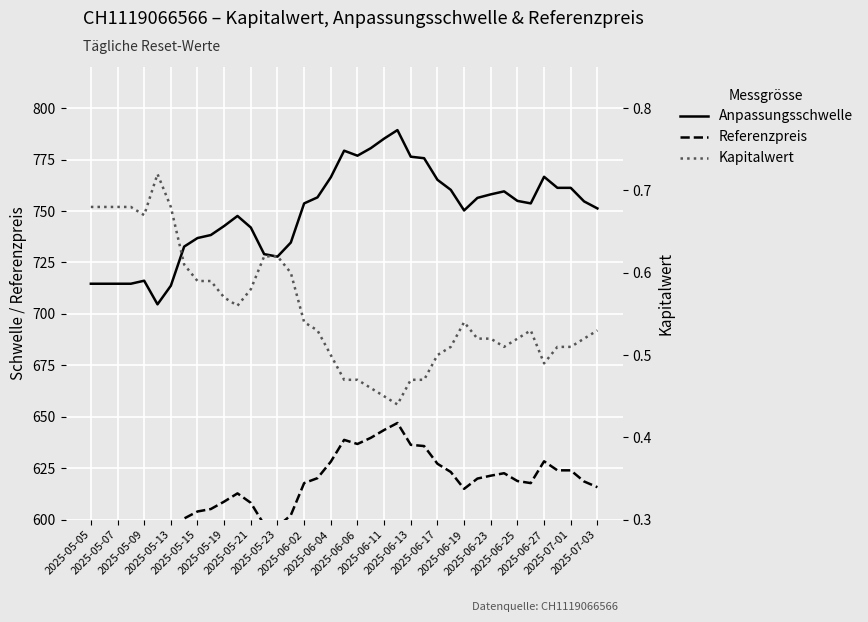

Which series has the largest range (max minus min)?

Anpassungsschwelle